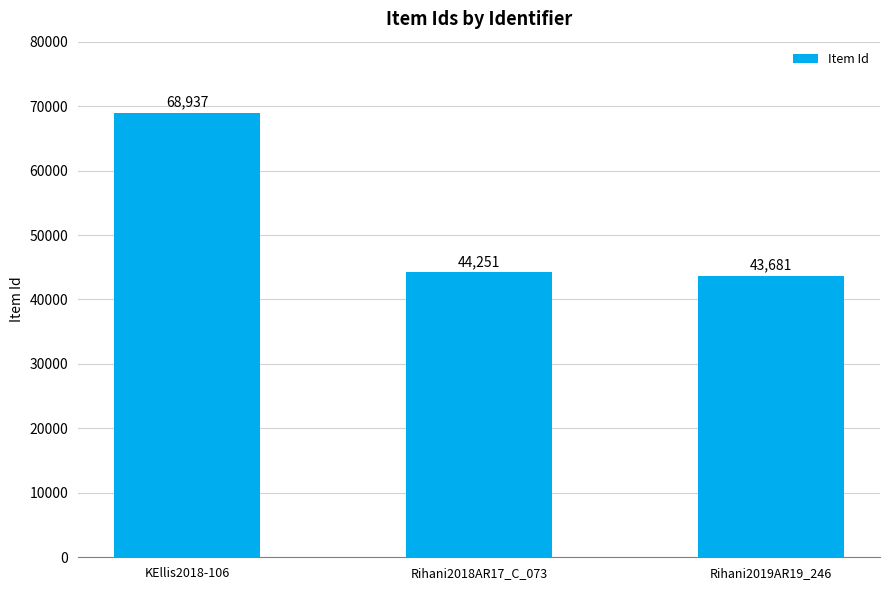

What is the greatest value displayed?

68937